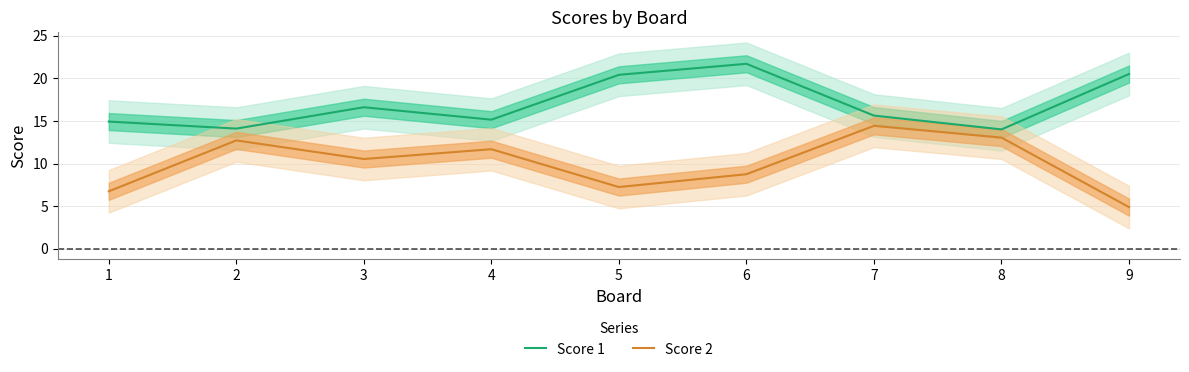

What is the value of the Score 2 point at the 2nd from the left?

12.7